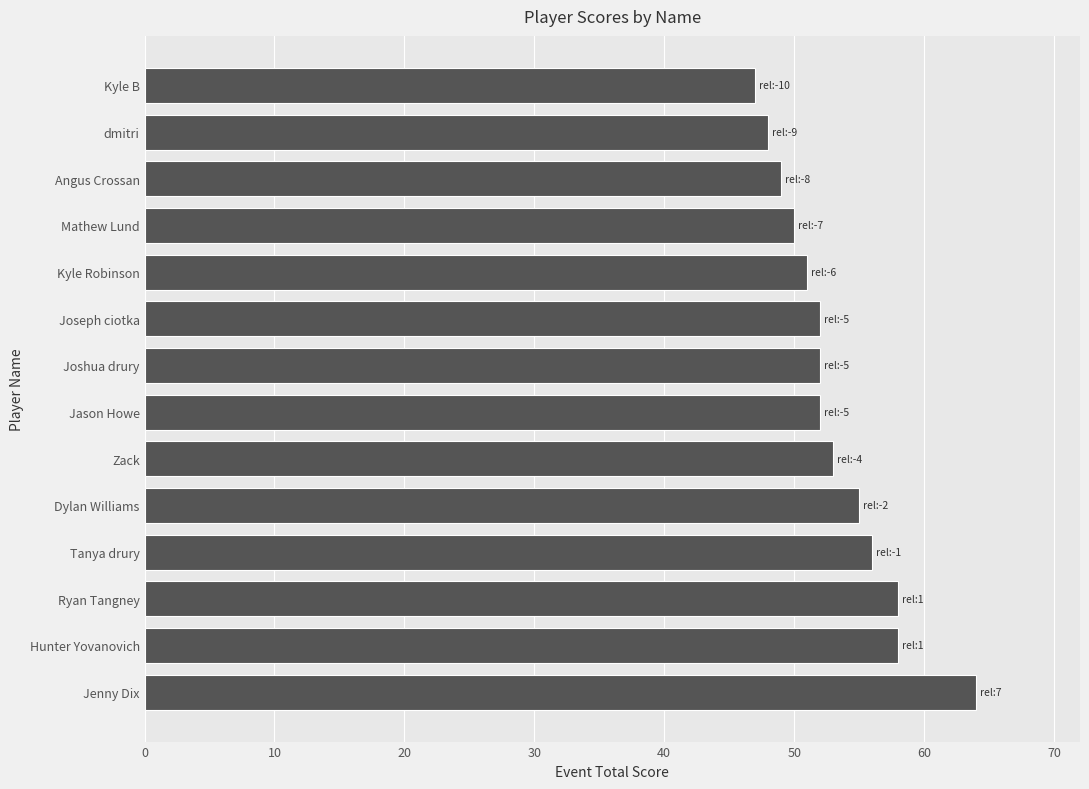

Are the bars horizontal?

Yes